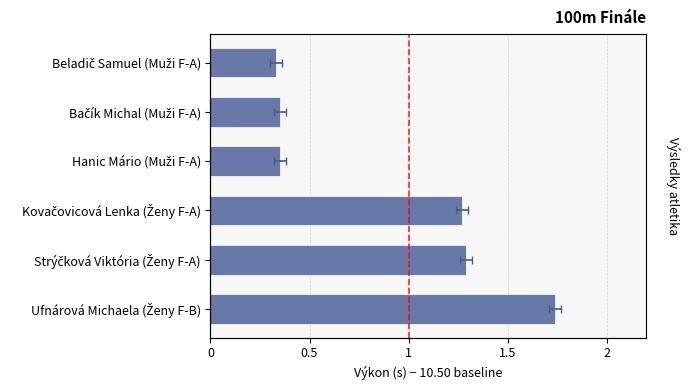

How many distinct data groups are displayed?

1